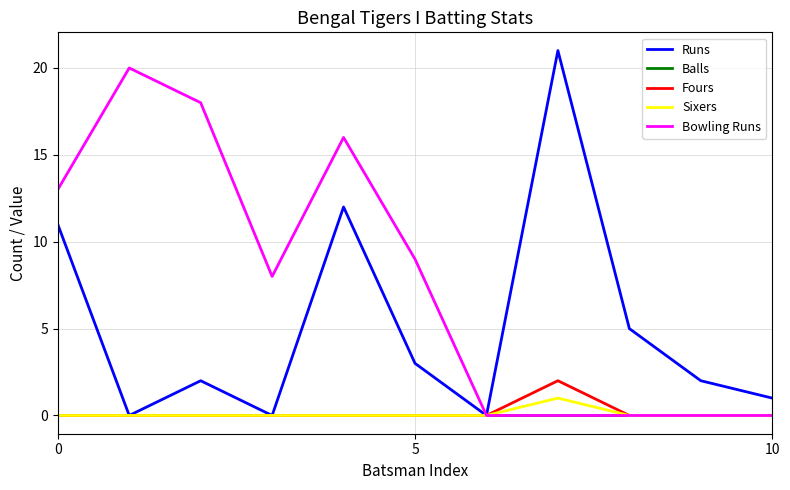

List the series in order of their peak value, highest first.

Runs, Bowling Runs, Fours, Sixers, Balls